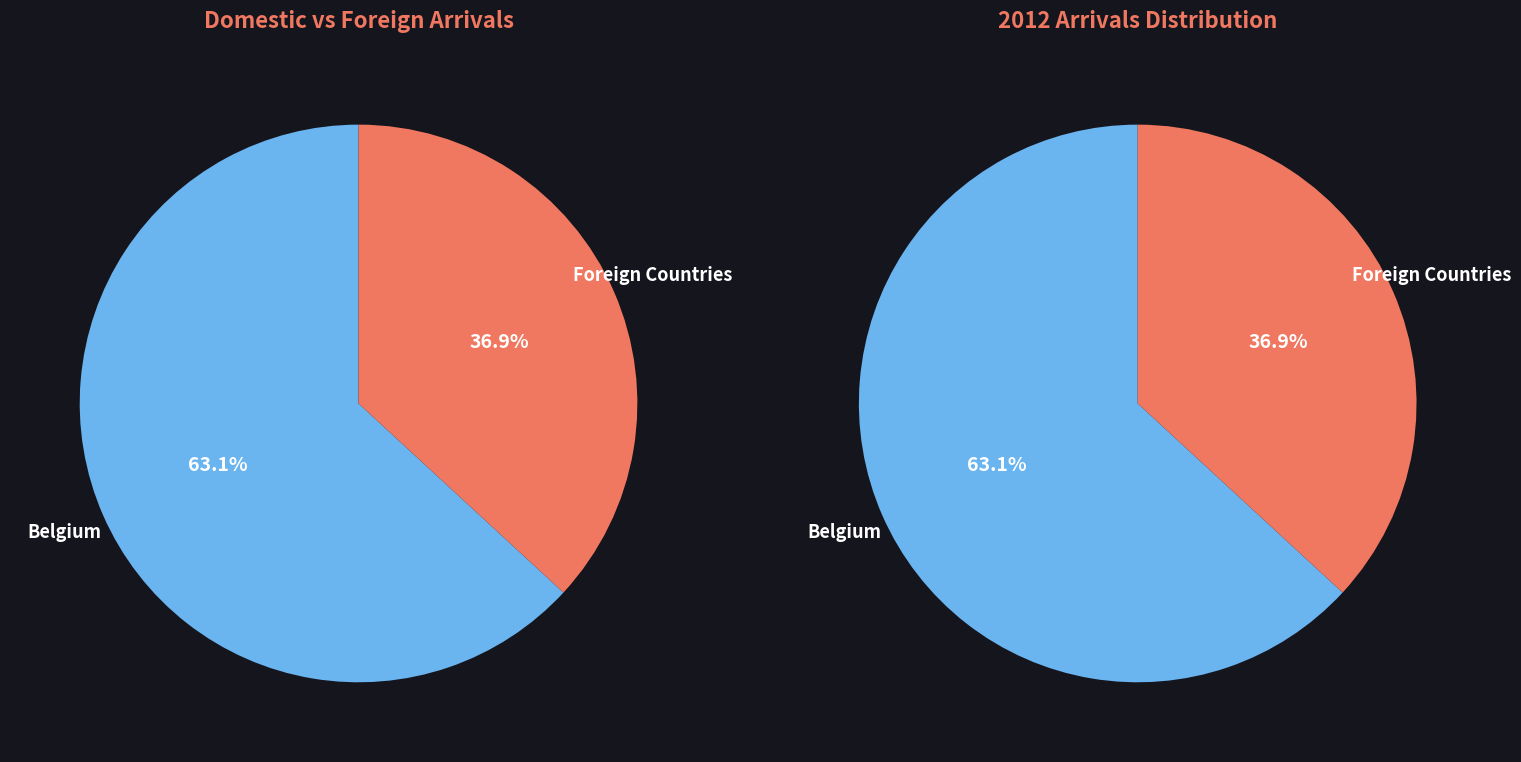

Does Spain represent more than half of the total?

No